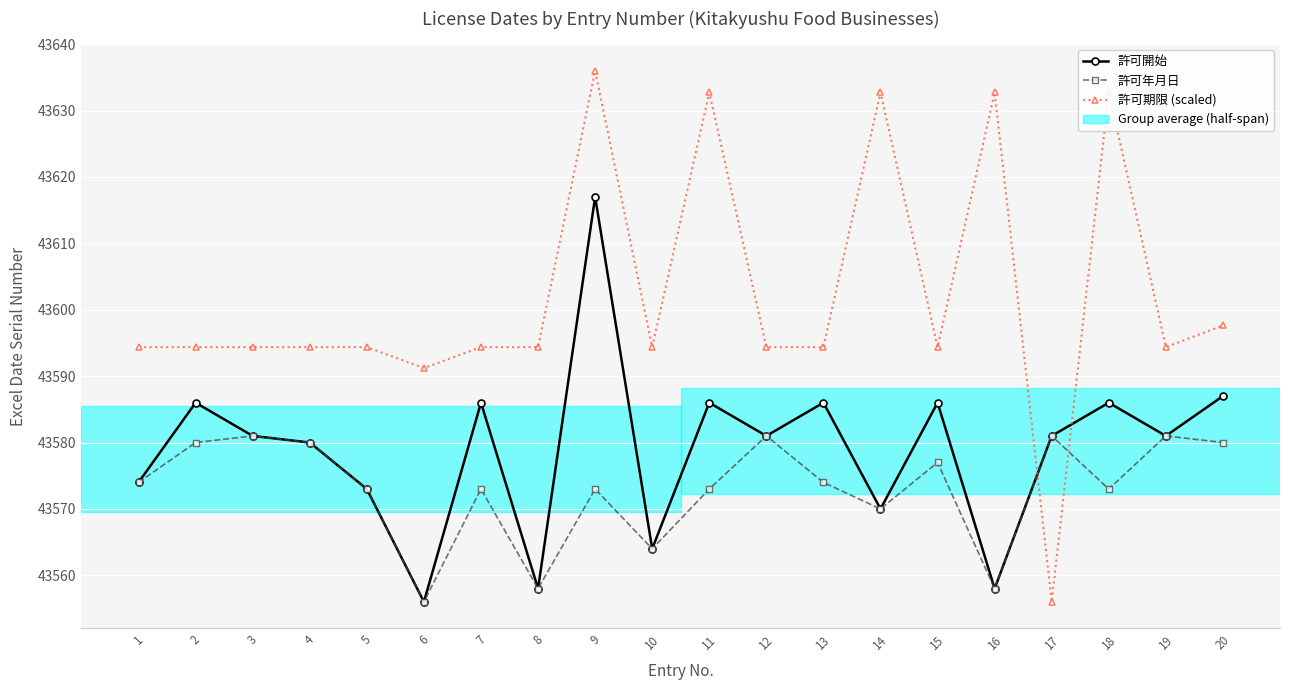

Does the chart display data point markers on the line(s)?

Yes